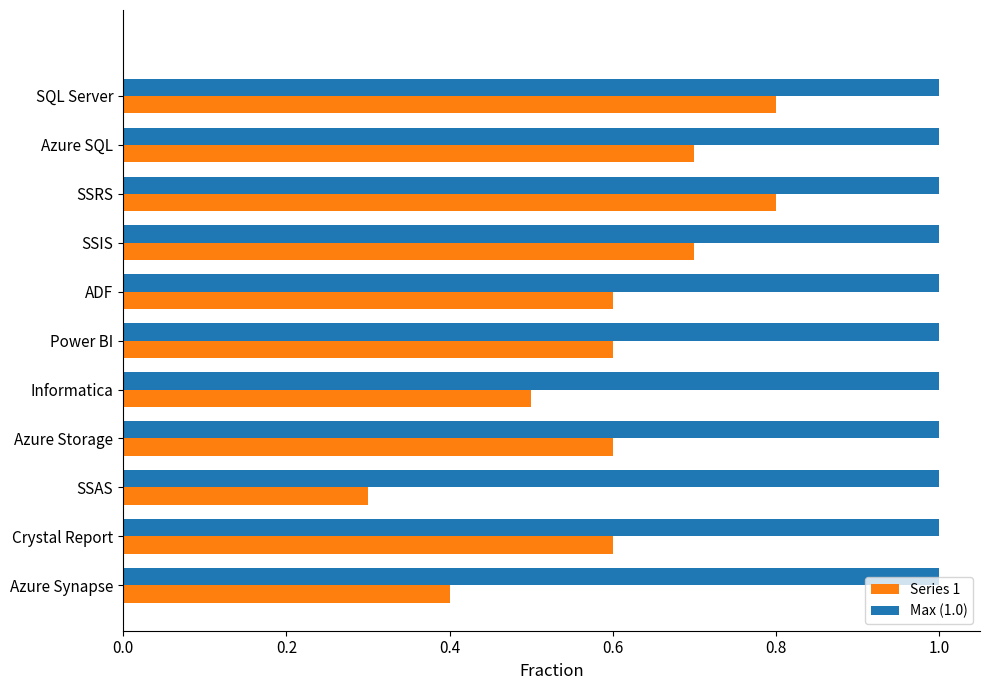

The Series 1 series shows 0.6 at Power BI. True or false?

True